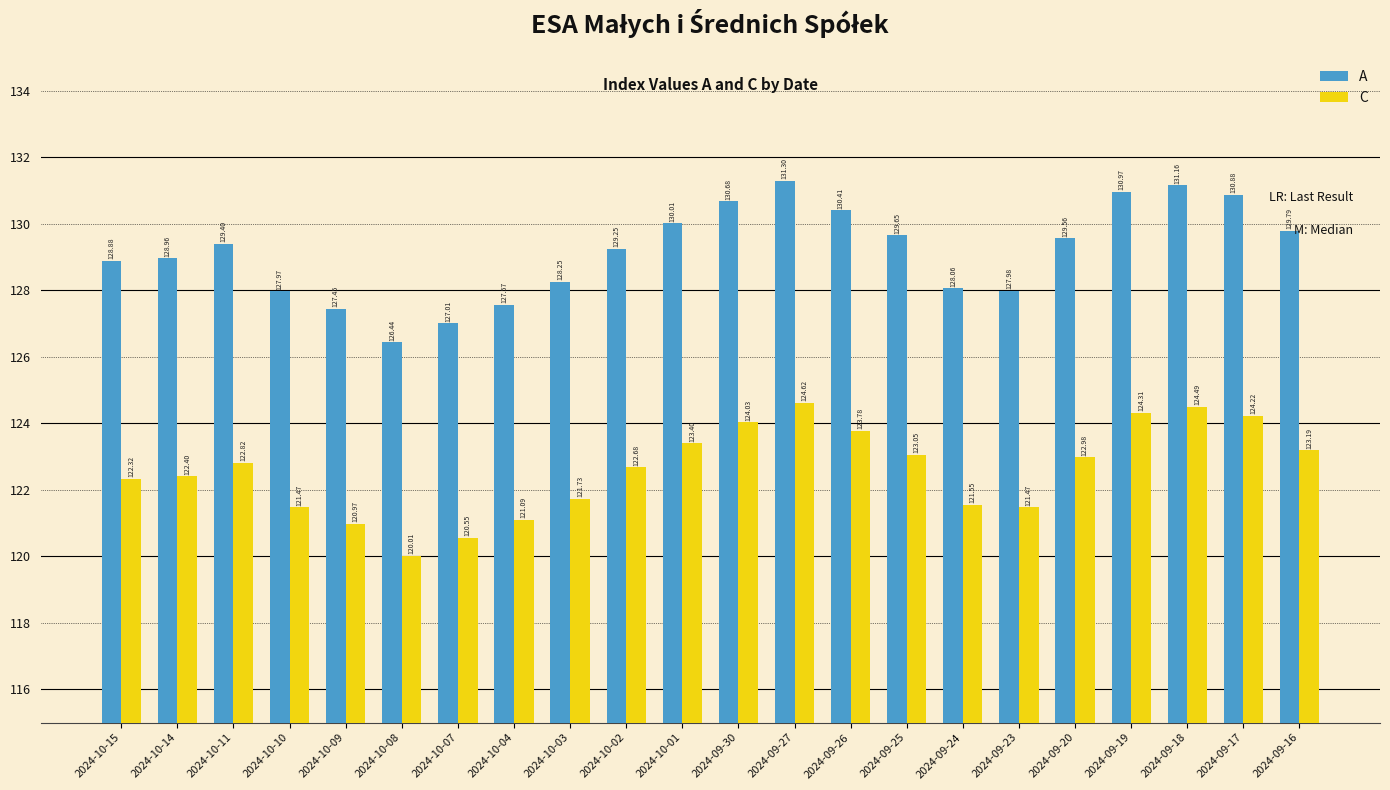

Are the bars horizontal?

No